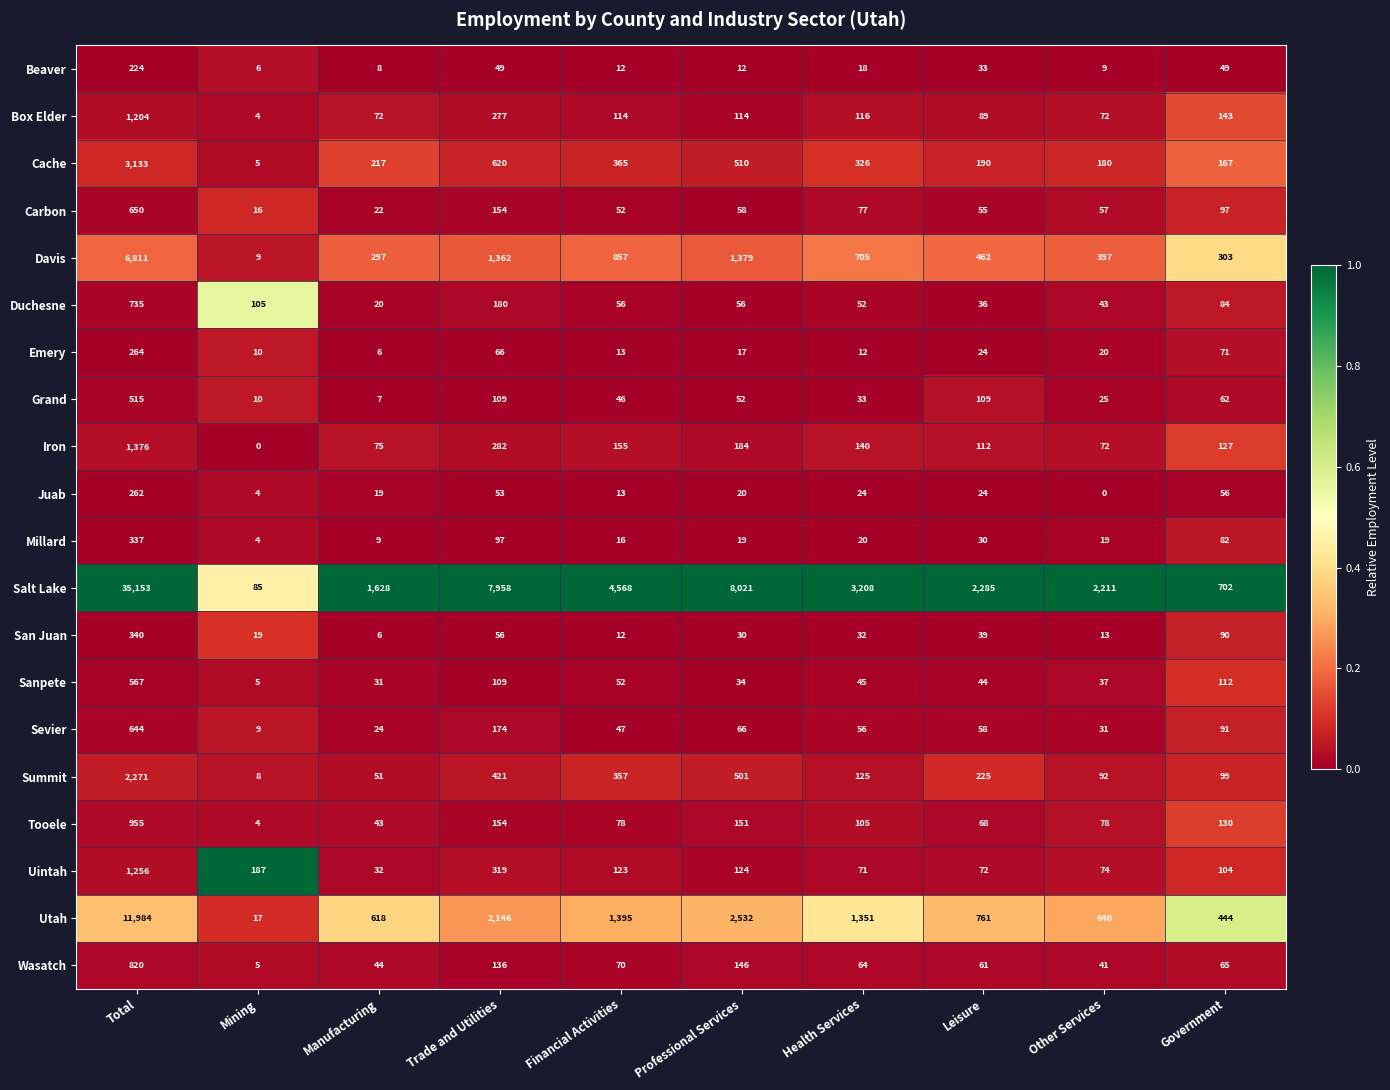

At which category is the sum across all series the highest?

Total